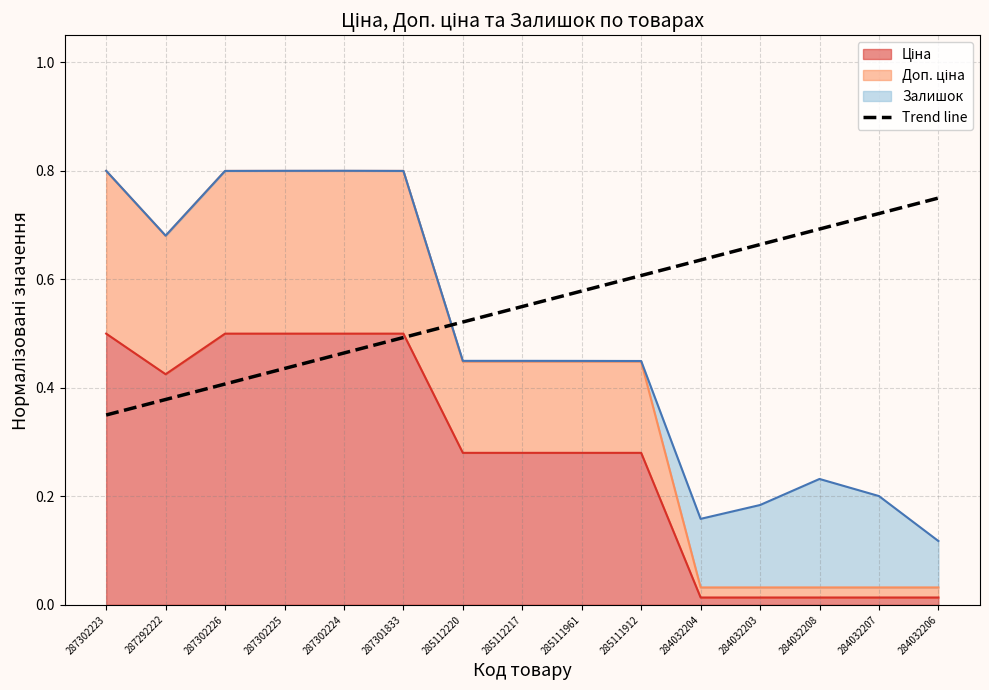

What is the difference between the maximum and minimum values?

0.4